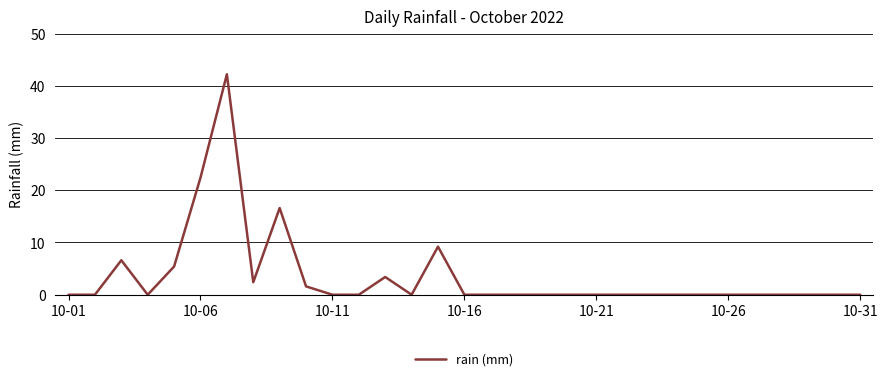

What is the maximum value shown in the chart?

42.2